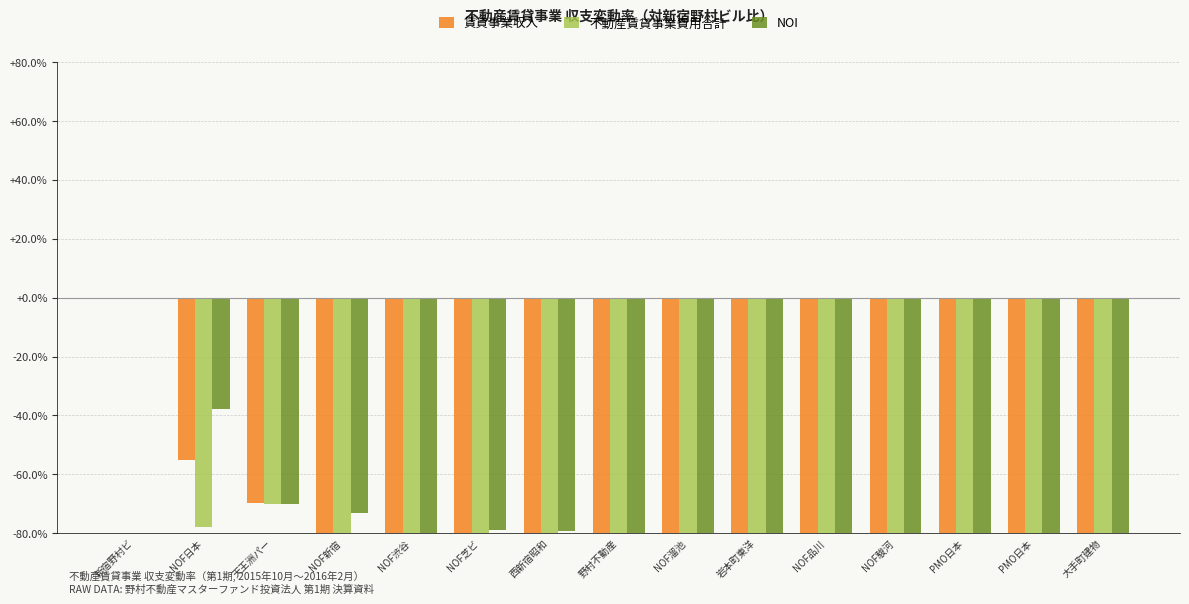

True or false: 賃貸事業収入 has a value of -53.6 at 新宿野村ビ.

False